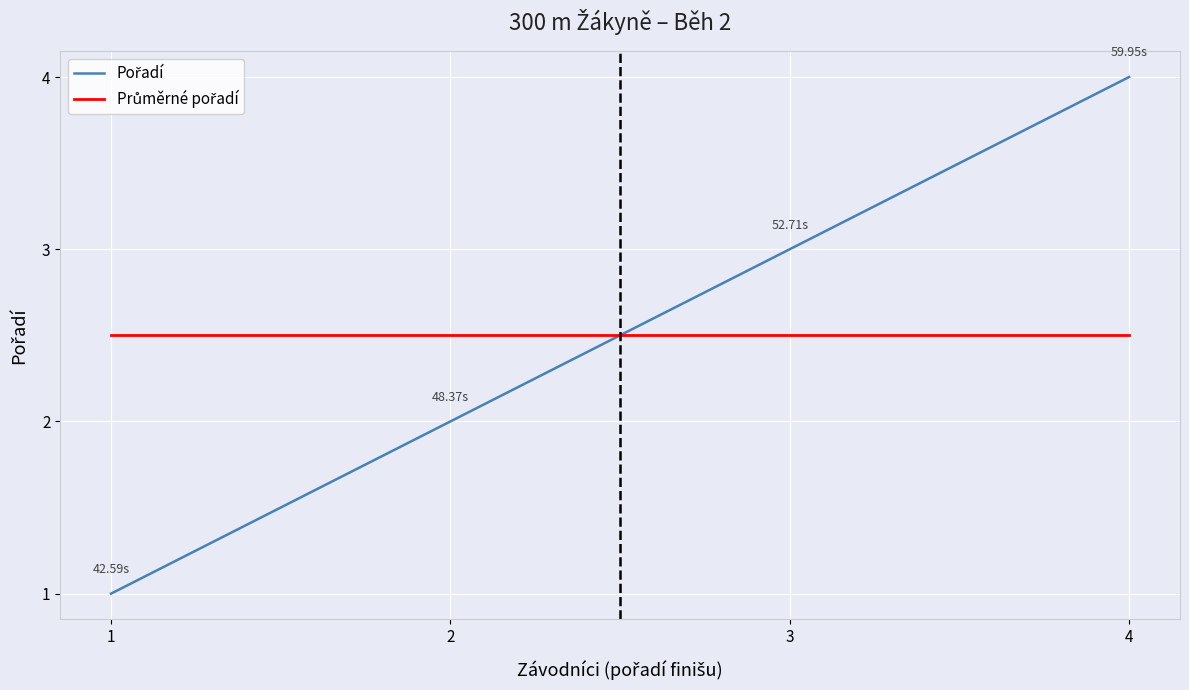

At which category is the sum across all series the highest?

4